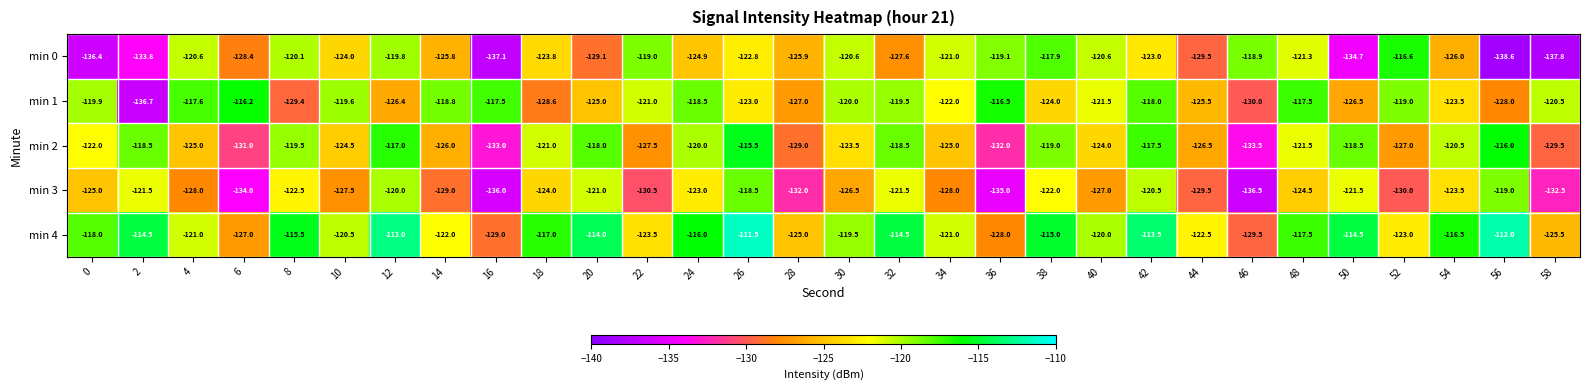

Read the min 2 value at 28.

-129.0